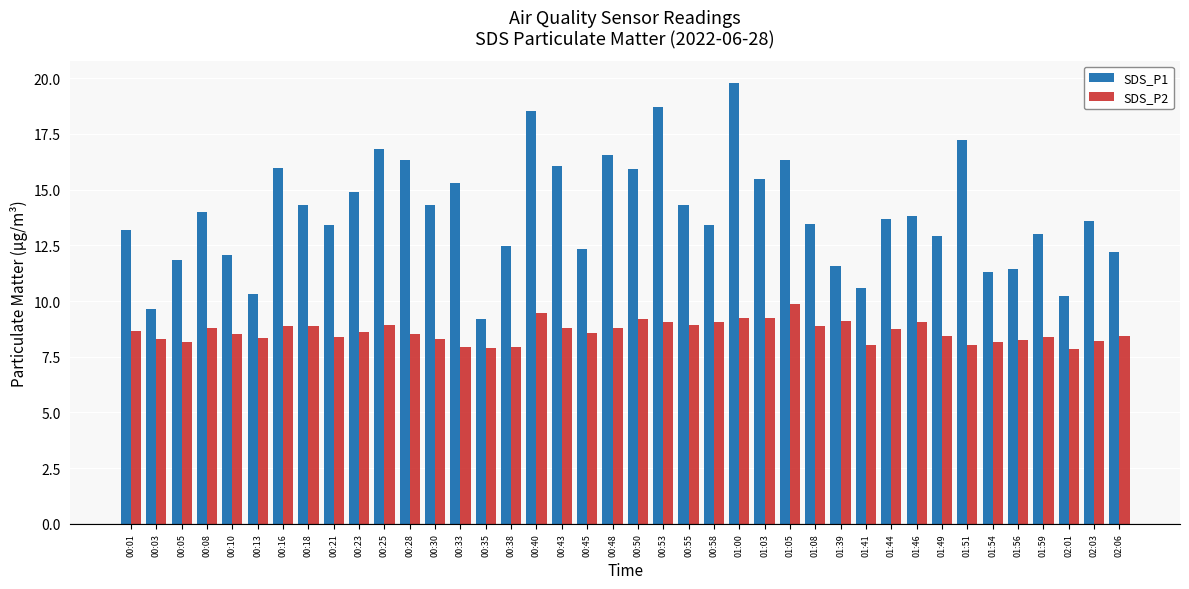

Rank the series at 01:03 from lowest to highest value.

SDS_P2, SDS_P1